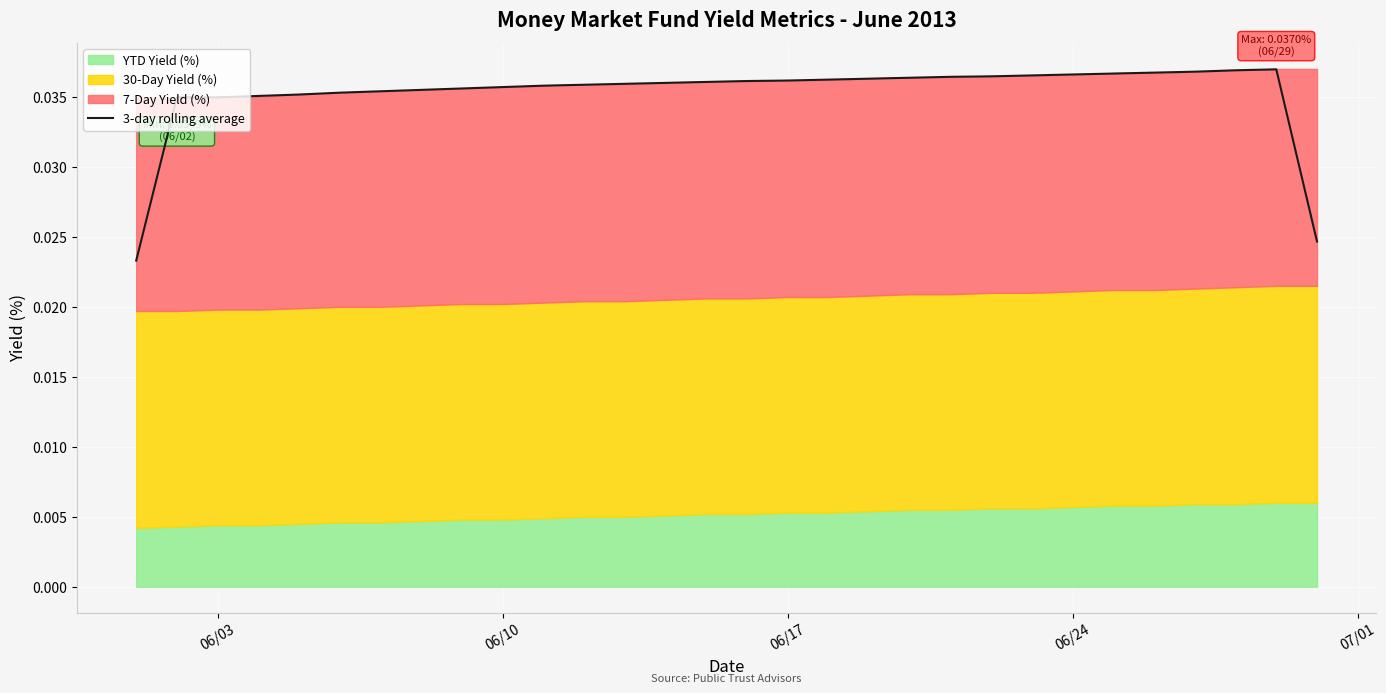

The value at 18 is 0.1. True or false?

False